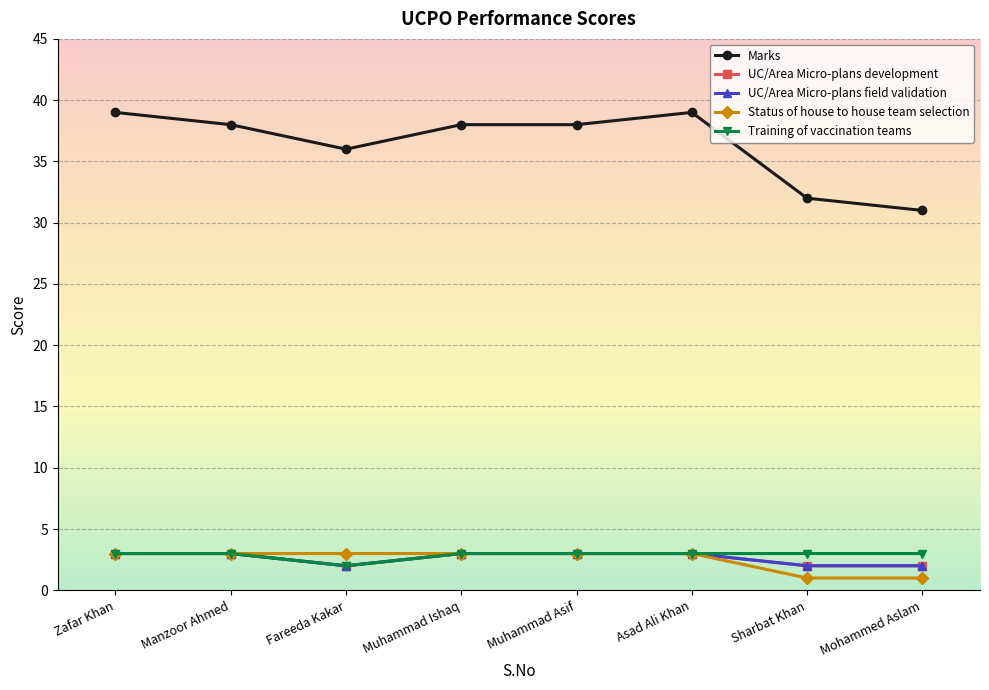

Rank the categories by Training of vaccination teams value from highest to lowest.

Zafar Khan, Manzoor Ahmed, Muhammad Ishaq, Muhammad Asif, Asad Ali Khan, Sharbat Khan, Mohammed Aslam, Fareeda Kakar